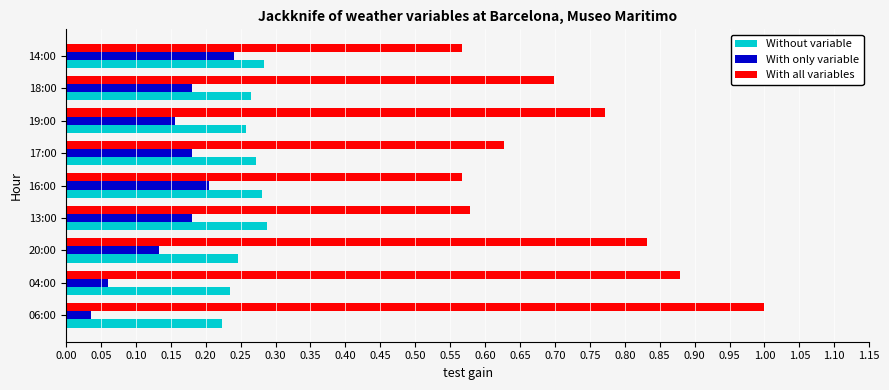

At which label does With all variables reach its peak?

06:00